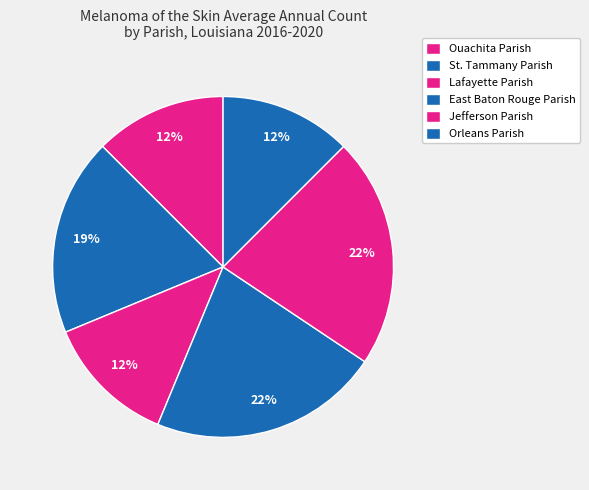

Count the number of slices in the pie.

6